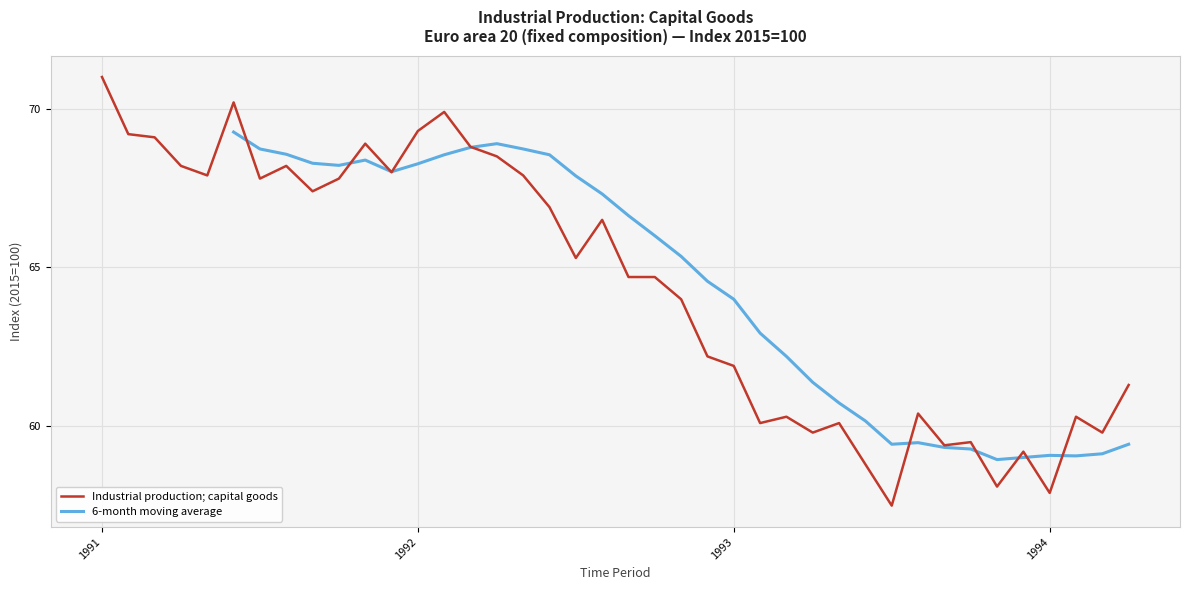

Reading left to right, list all the values displayed in this chart.

71.0	69.2	69.1	68.2	67.9	70.2	67.8	68.2	67.4	67.8	68.9	68.0	69.3	69.9	68.8	68.5	67.9	66.9	65.3	66.5	64.7	64.7	64.0	62.2	61.9	60.1	60.3	59.8	60.1	58.8	57.5	60.4	59.4	59.5	58.1	59.2	57.9	60.3	59.8	61.3